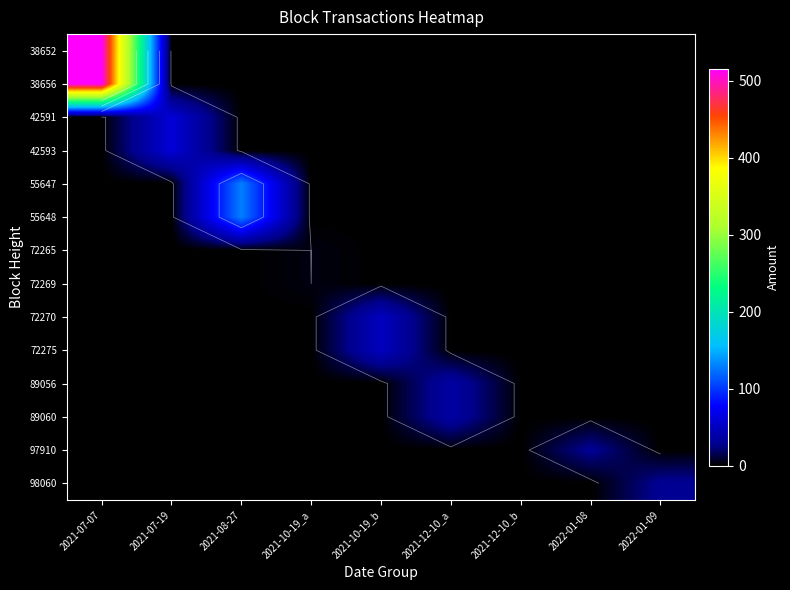

True or false: 72270 has a value of 49.5 at 2021-10-19_b.

True